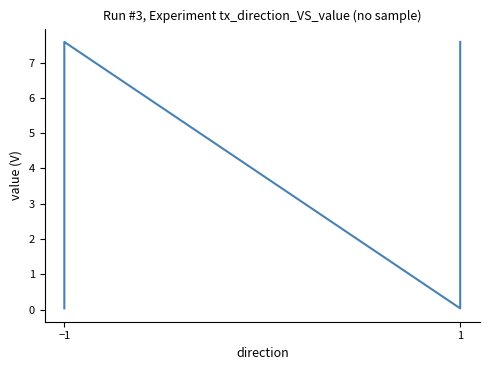

Is this an area chart (filled region under the line)?

No